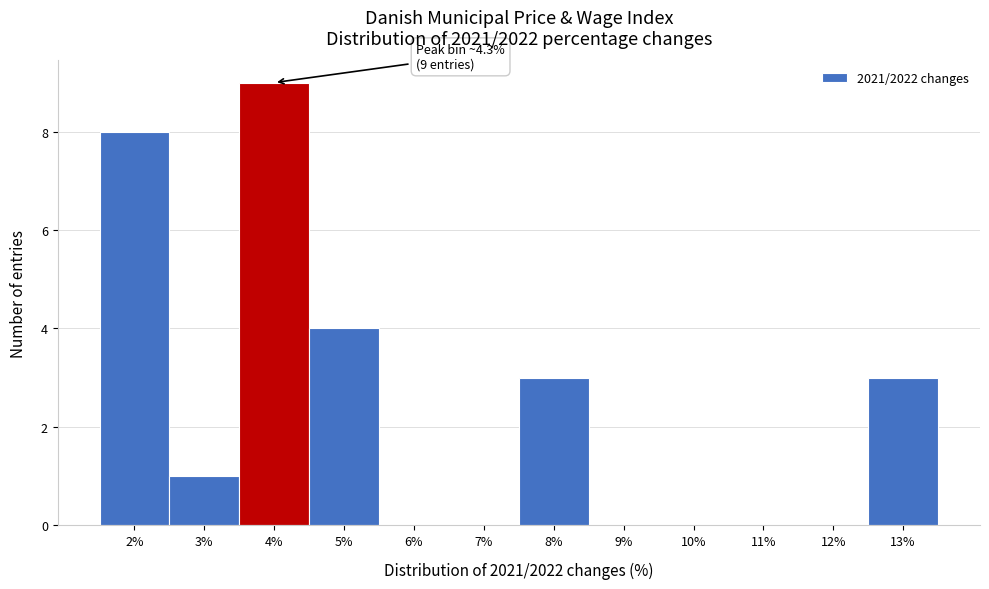

Reading right to left, list all the values displayed in this chart.

13%=3	12%=0	11%=0	10%=0	9%=0	8%=3	7%=0	6%=0	5%=4	4%=9	3%=1	2%=8